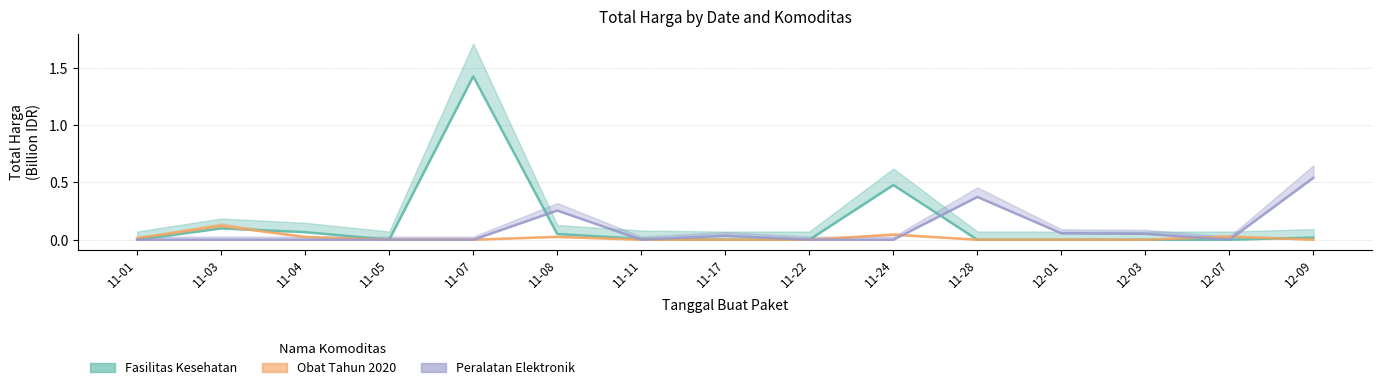

Count the number of data series in this chart.

3